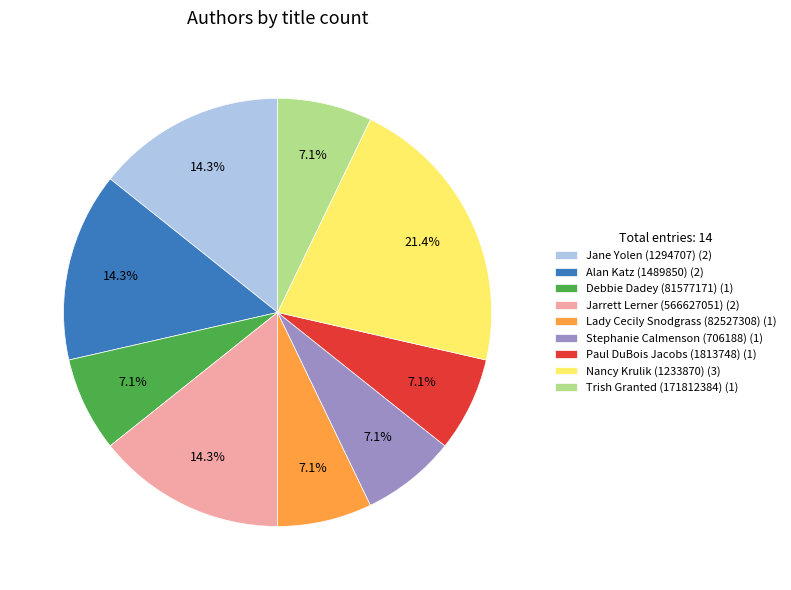

The Paul DuBois Jacobs (1813748) slice represents 7% of the pie. True or false?

True